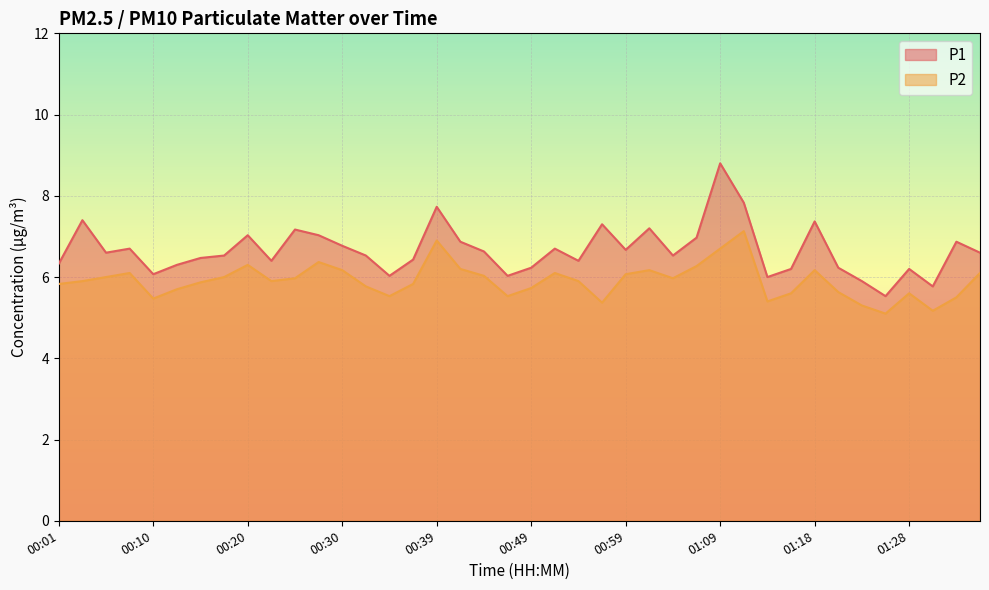

At which label is P2 closest to 6?

00:05